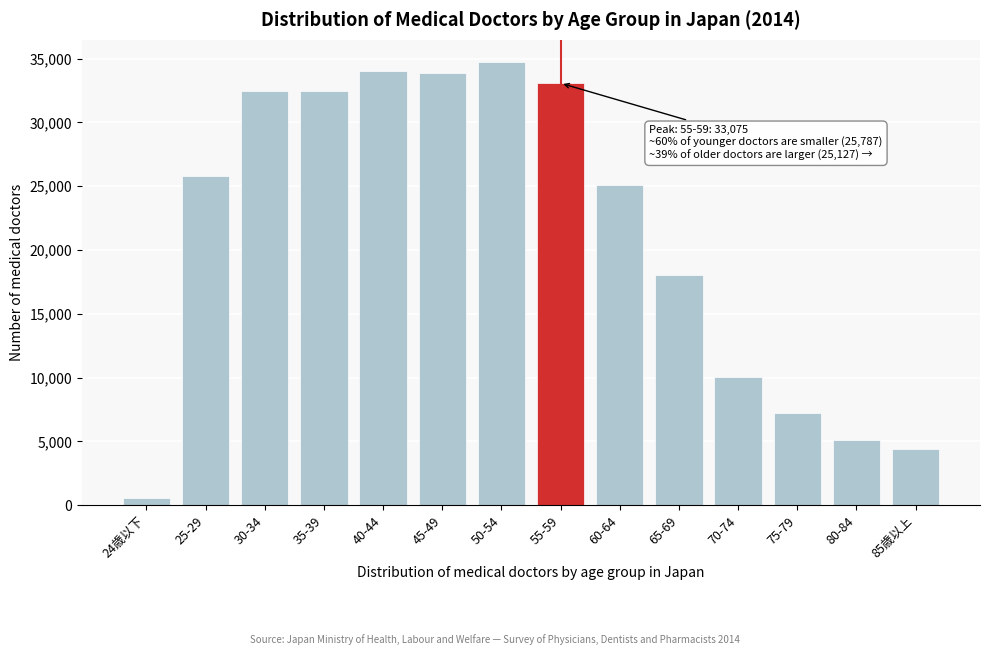

The value at 40-44 is 50686. True or false?

False